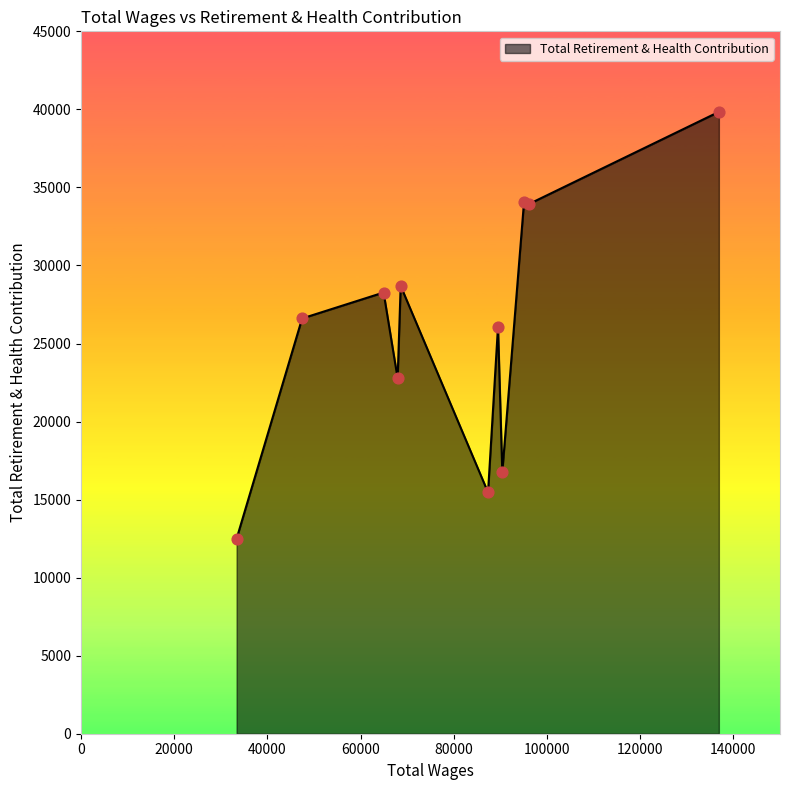

What is the smallest value displayed?

12498